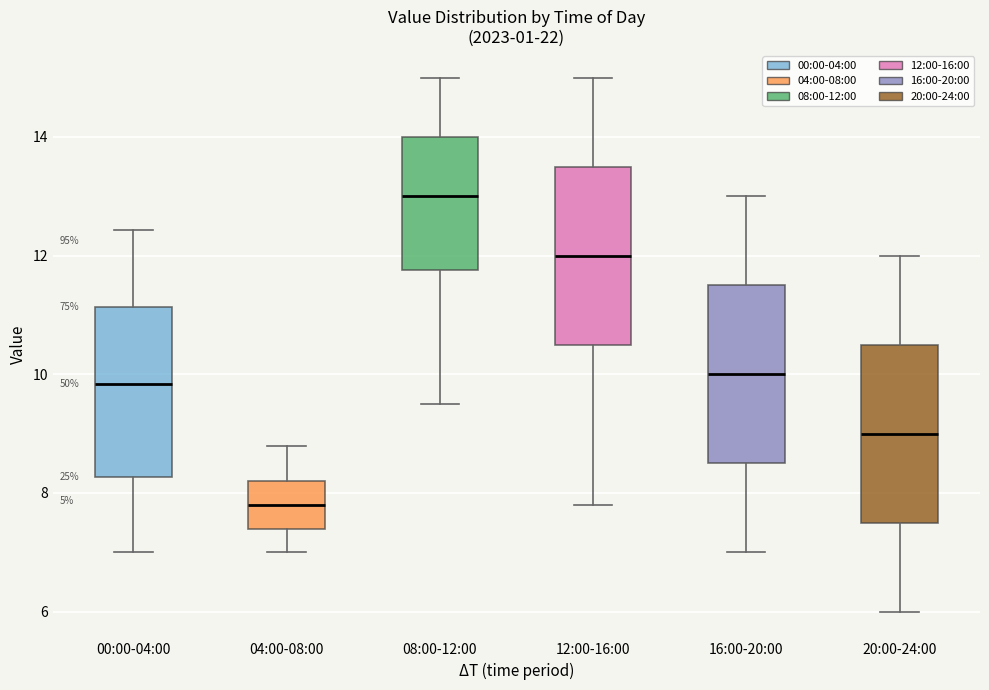

Where is the lower edge of the box for 12:00-16:00 on the y-axis? The values are not printed on the chart, so give them approximately, as read against the axis.

10.6